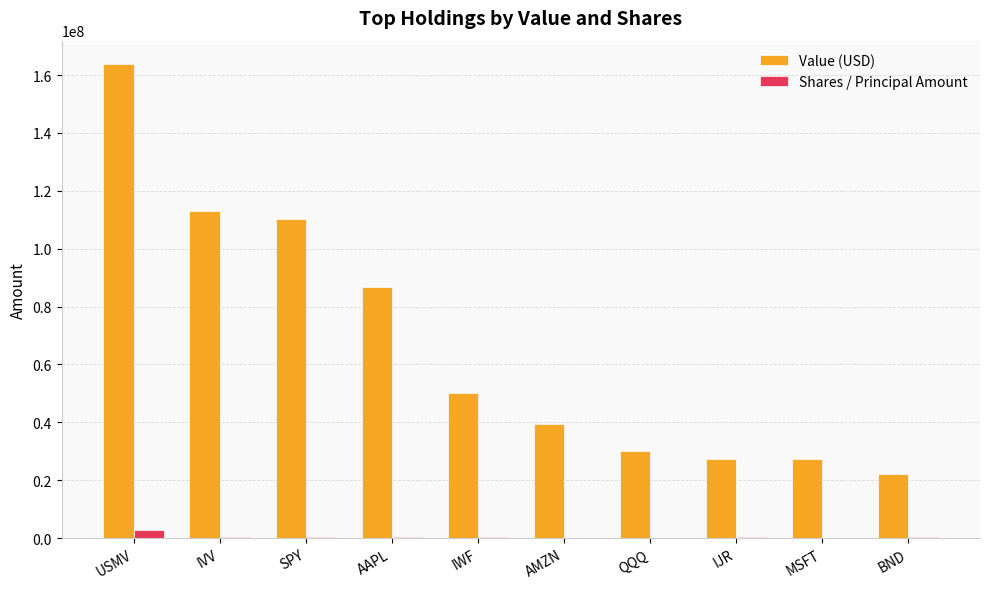

At which category does the chart reach its peak across all series?

USMV